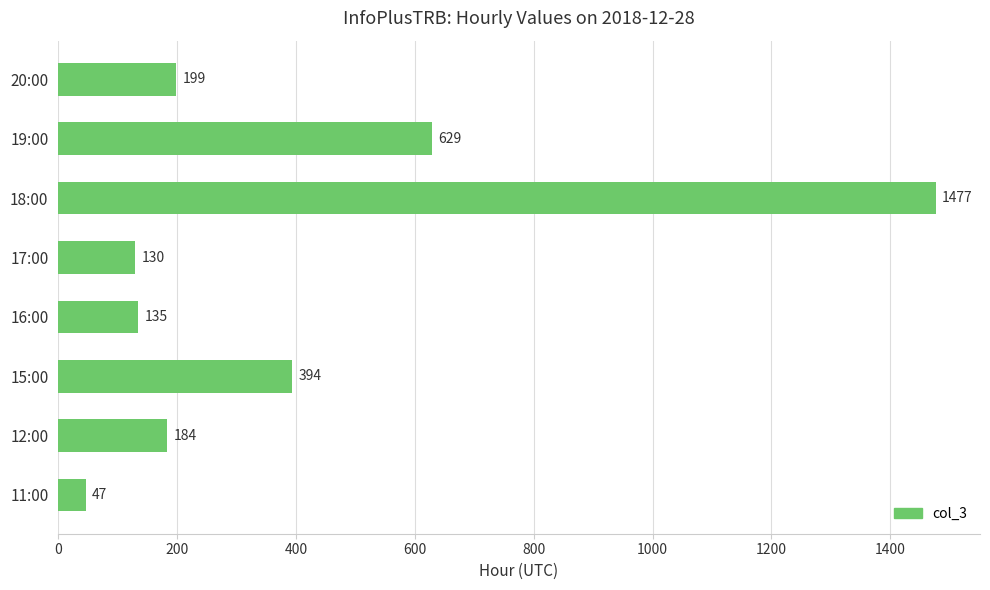

Rank the categories by value from lowest to highest.

11:00, 17:00, 16:00, 12:00, 20:00, 15:00, 19:00, 18:00